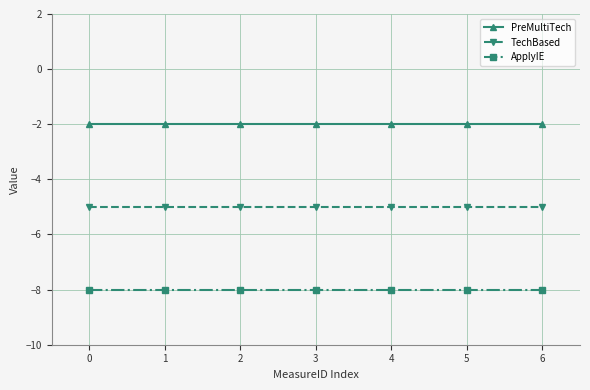

Reading left to right, extract all data points from this chart.

PreMultiTech: -2	-2	-2	-2	-2	-2	-2
TechBased: -5	-5	-5	-5	-5	-5	-5
ApplyIE: -8	-8	-8	-8	-8	-8	-8